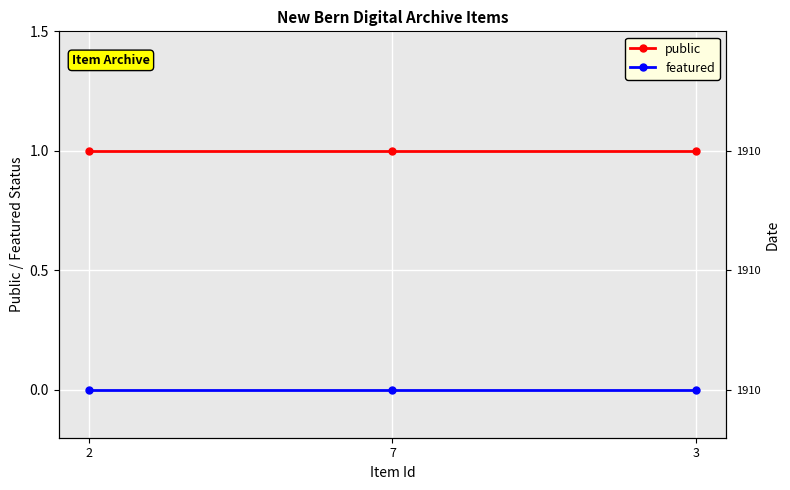

Which label corresponds to the smallest value in the chart?

2